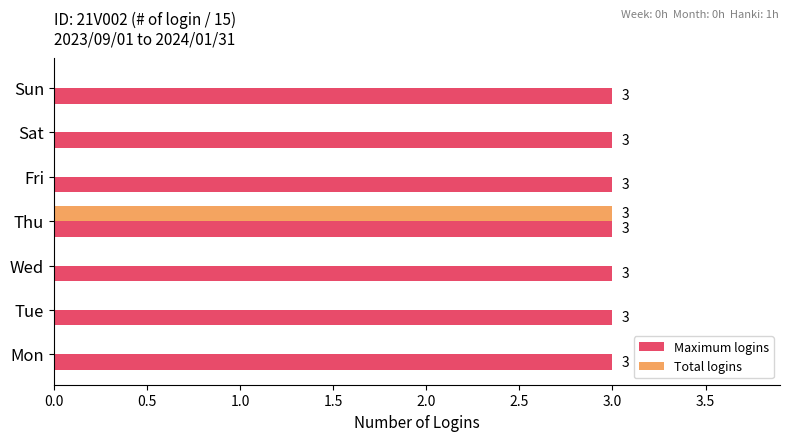

The value of Maximum logins at Sat is 2. True or false?

False